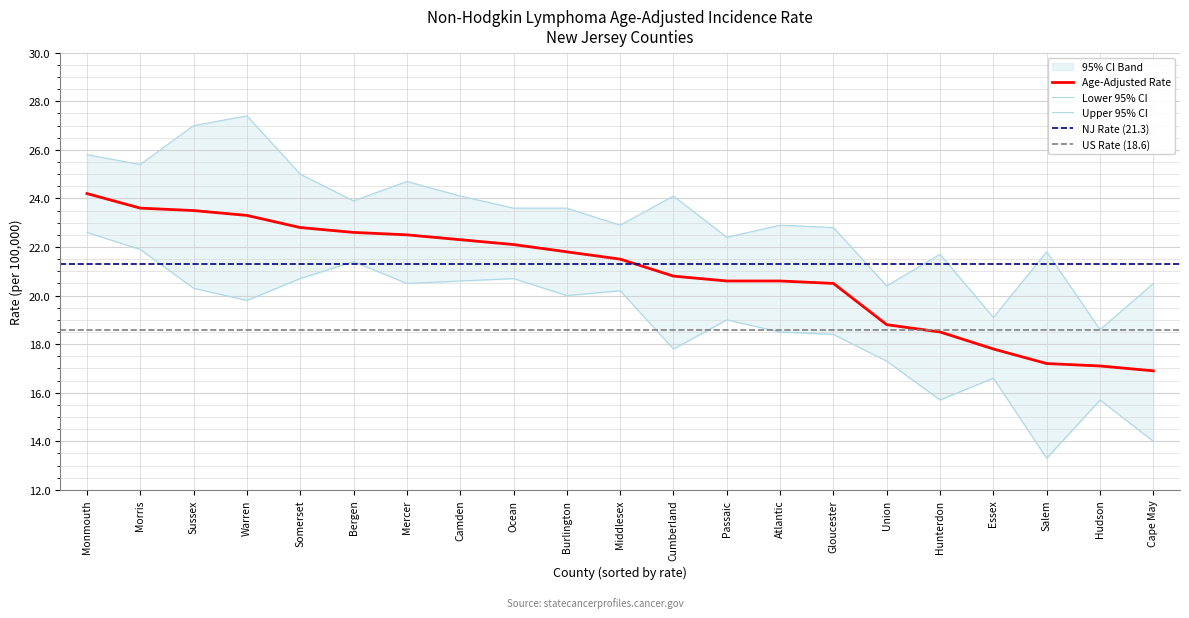

True or false: Upper 95% CI and Lower 95% CI intersect in this chart.

False